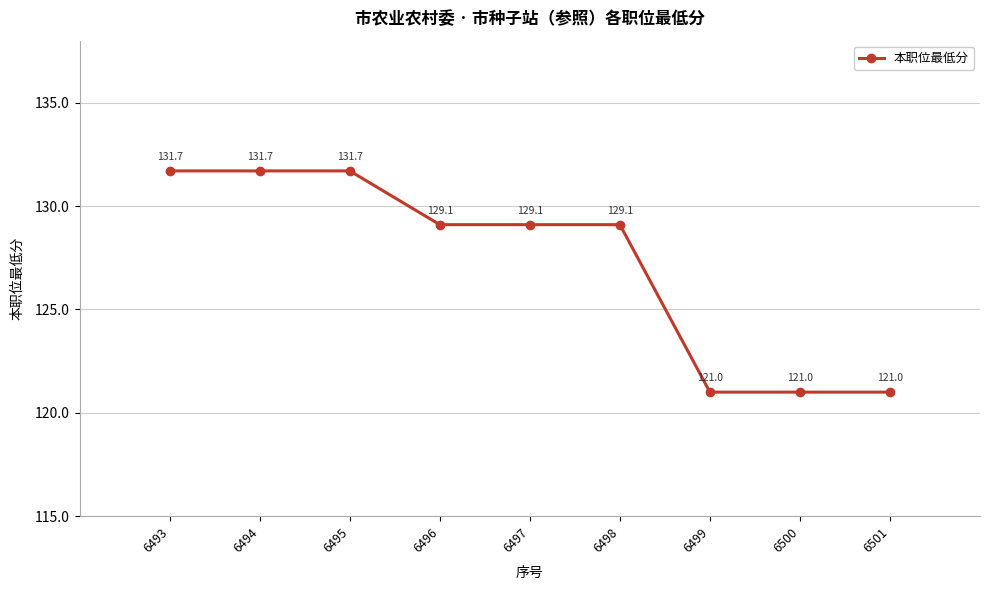

The chart shows a value of 82.1 at 6494. True or false?

False